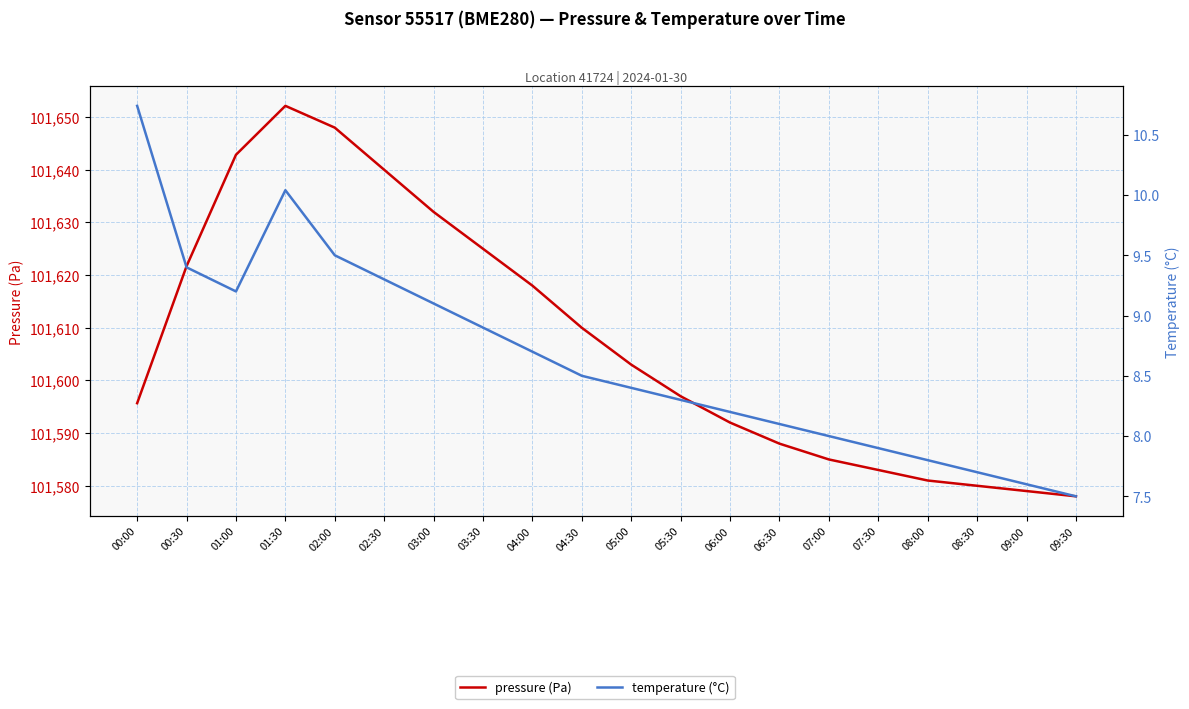

At which label is temperature (°C) closest to 9?

03:00